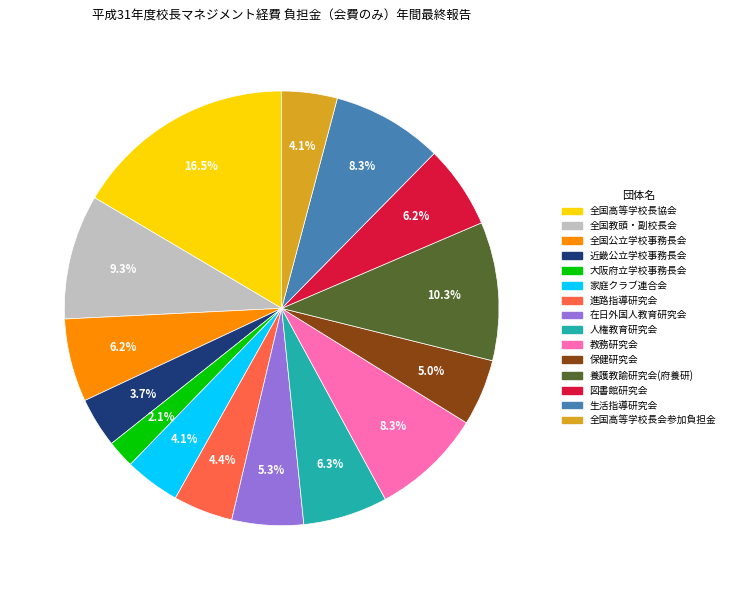

Does any single category account for the majority?

No